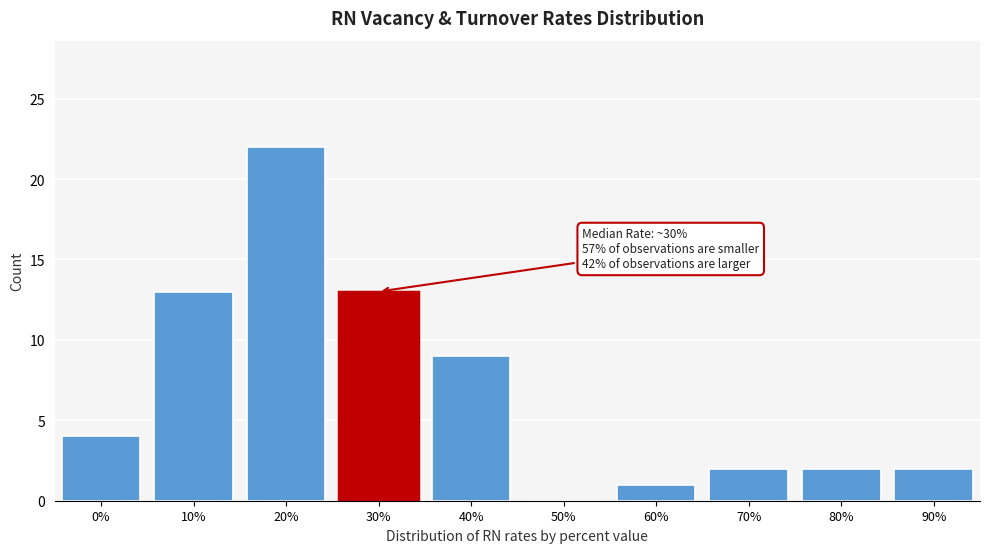

Reading left to right, extract all data points from this chart.

0%=4	10%=13	20%=22	30%=13	40%=9	50%=0	60%=1	70%=2	80%=2	90%=2